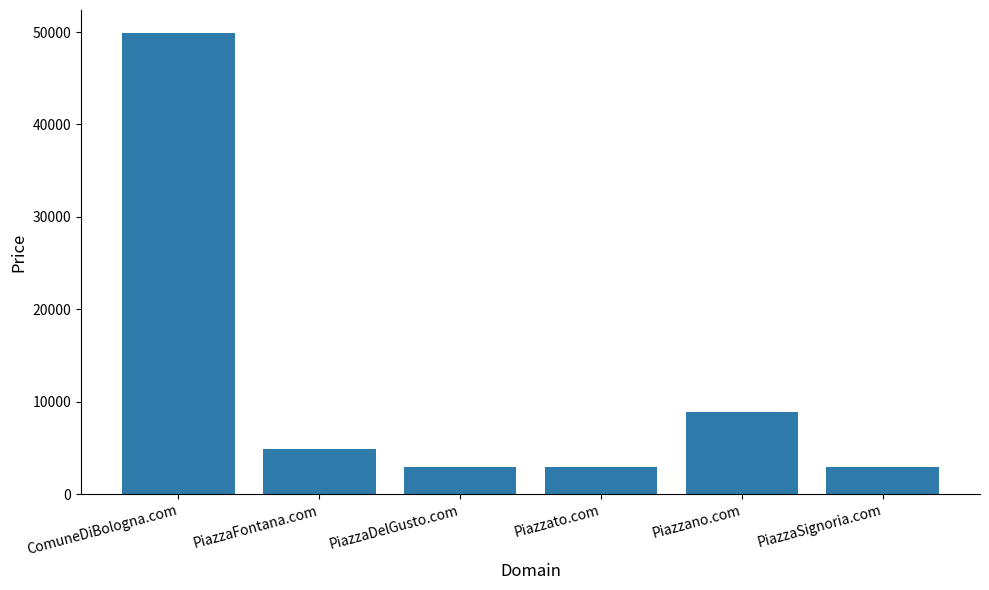

Is it true that the value at ComuneDiBologna.com is 49888?

True